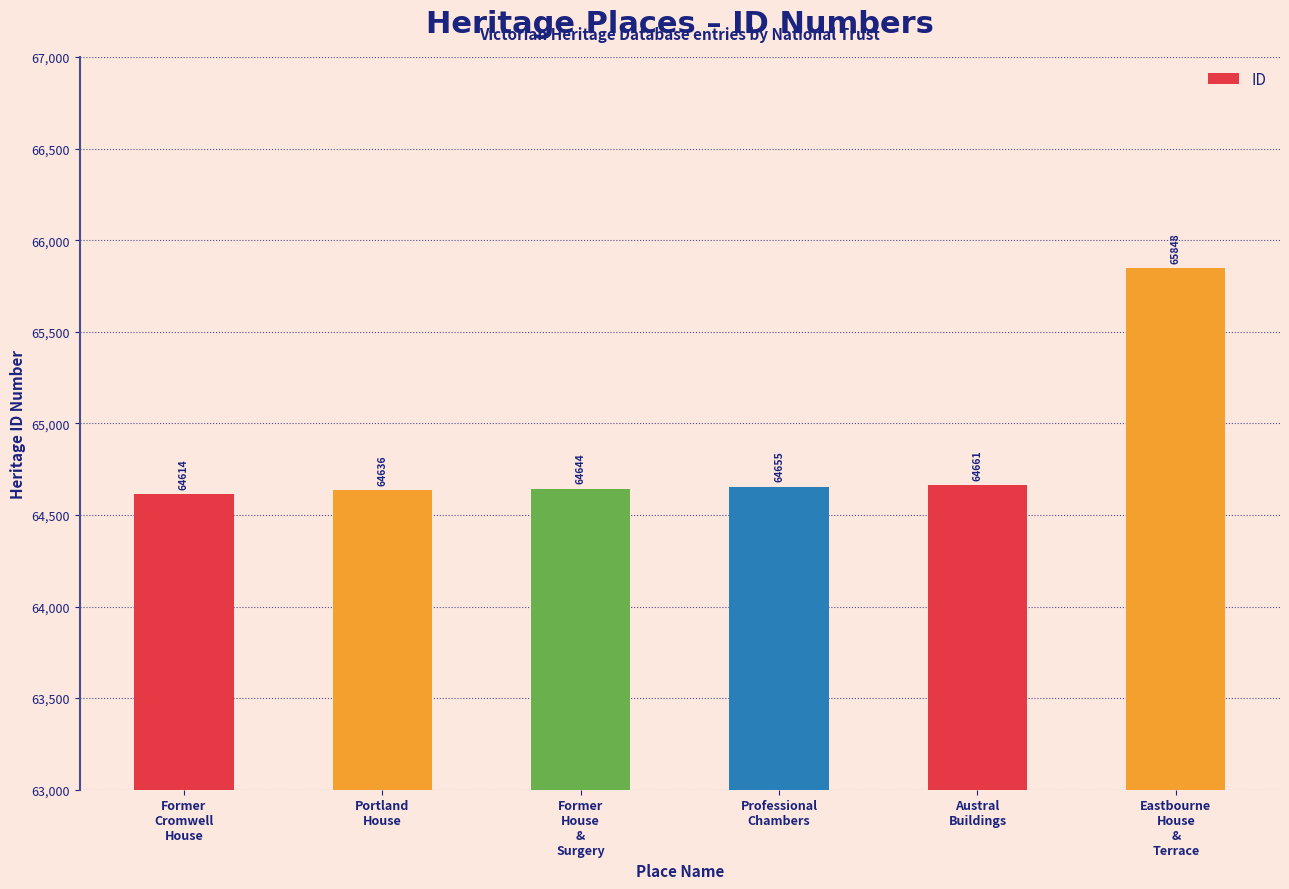

How many data points are less than 64655?

3